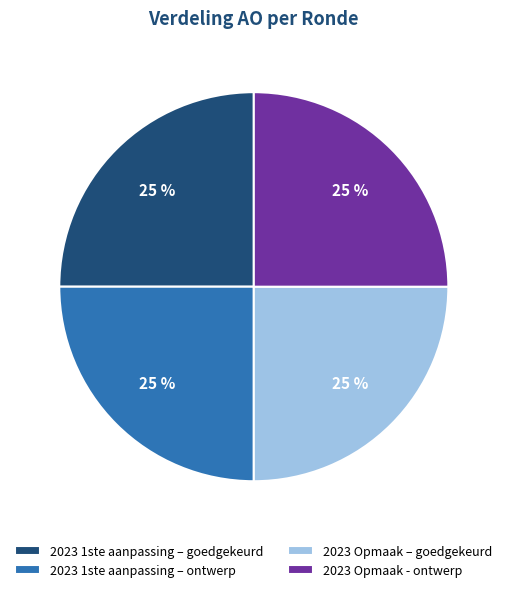

How many segments does this pie chart have?

4